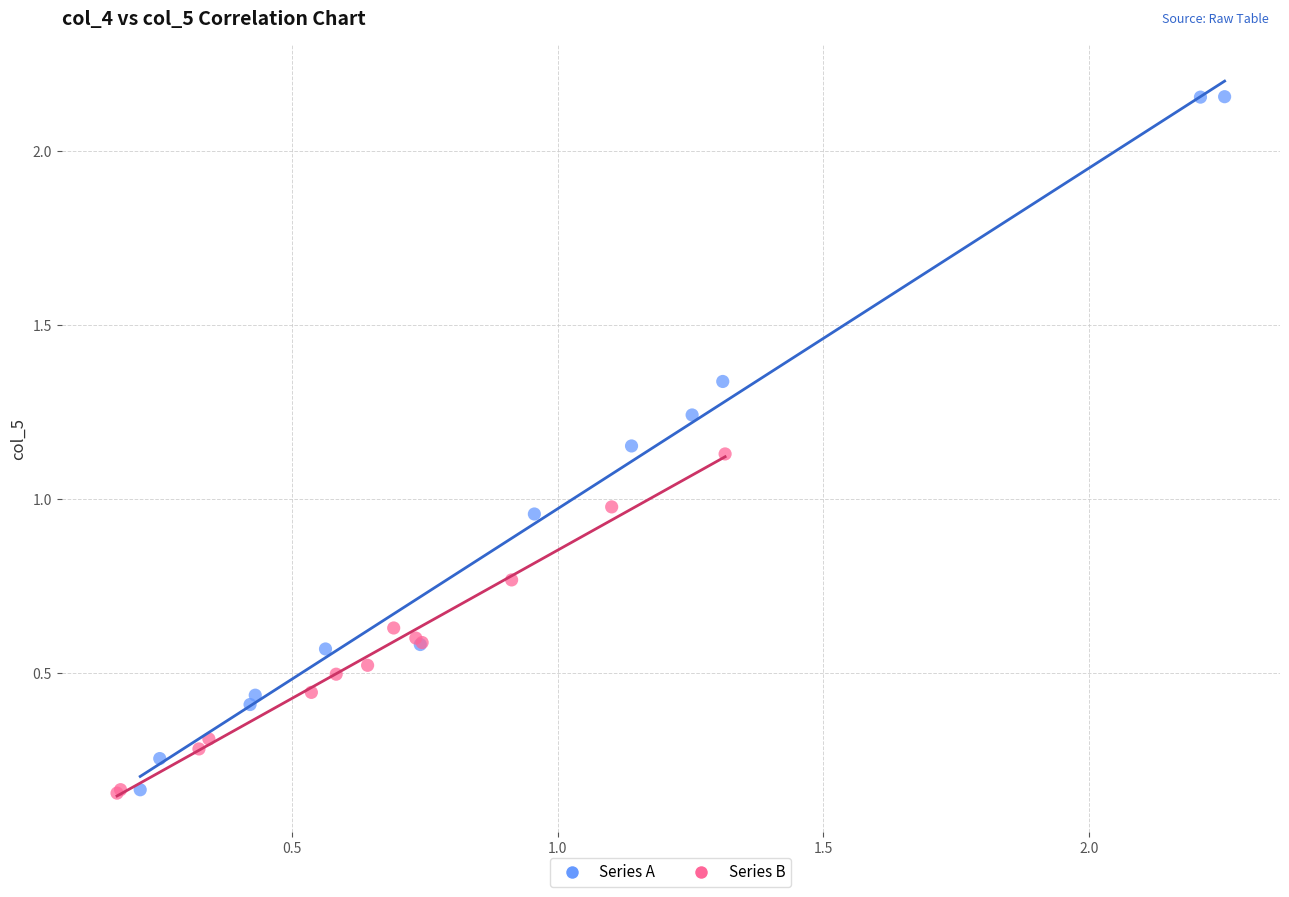

Which series has the largest Y range (max minus min)?

Series A